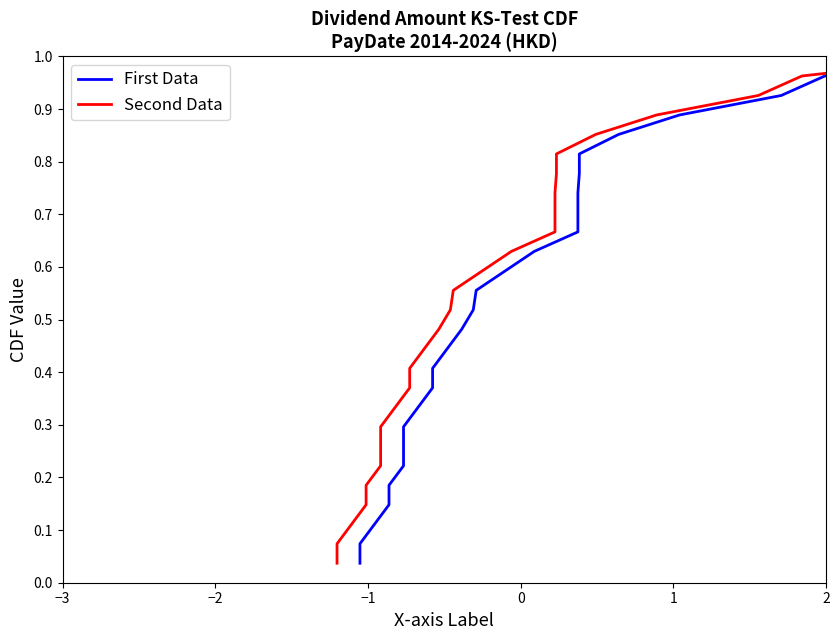

What is the difference between the maximum and minimum values in the First Data series?

1.0